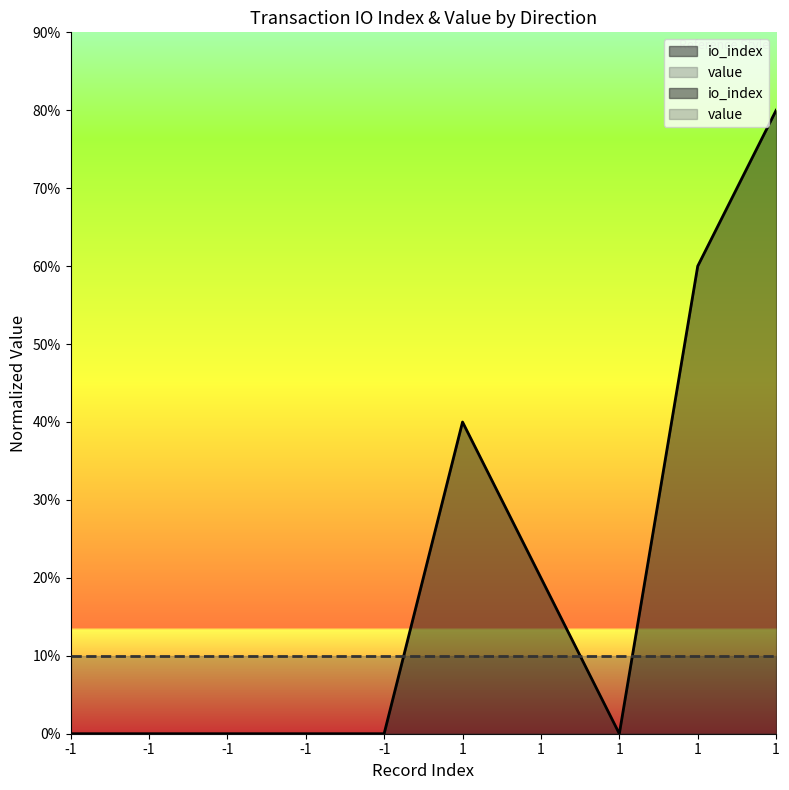

Count the values in the range 0 to 40.

8